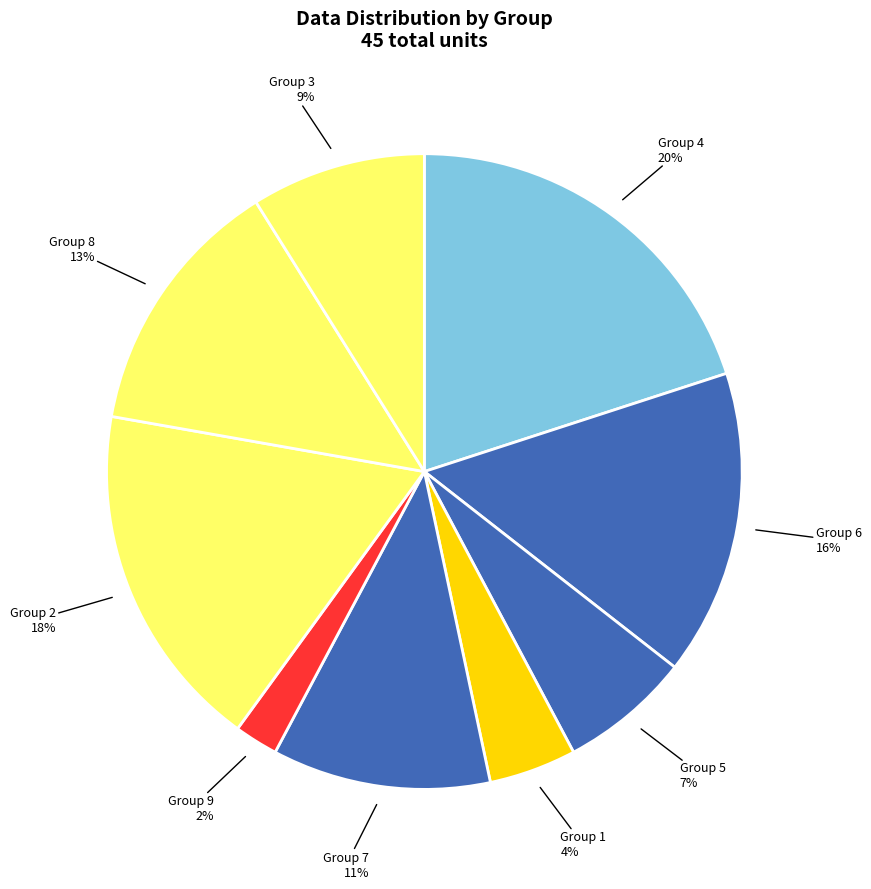

Rank the categories by value from lowest to highest.

Group 9, Group 1, Group 5, Group 3, Group 7, Group 8, Group 6, Group 2, Group 4